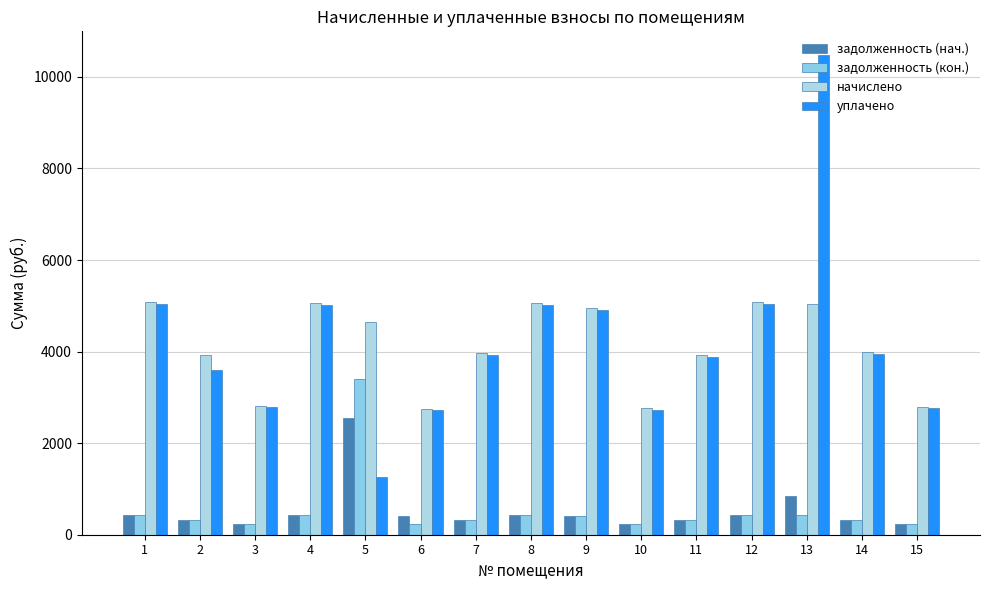

The задолженность (кон.) series shows 330.3 at 7. True or false?

True